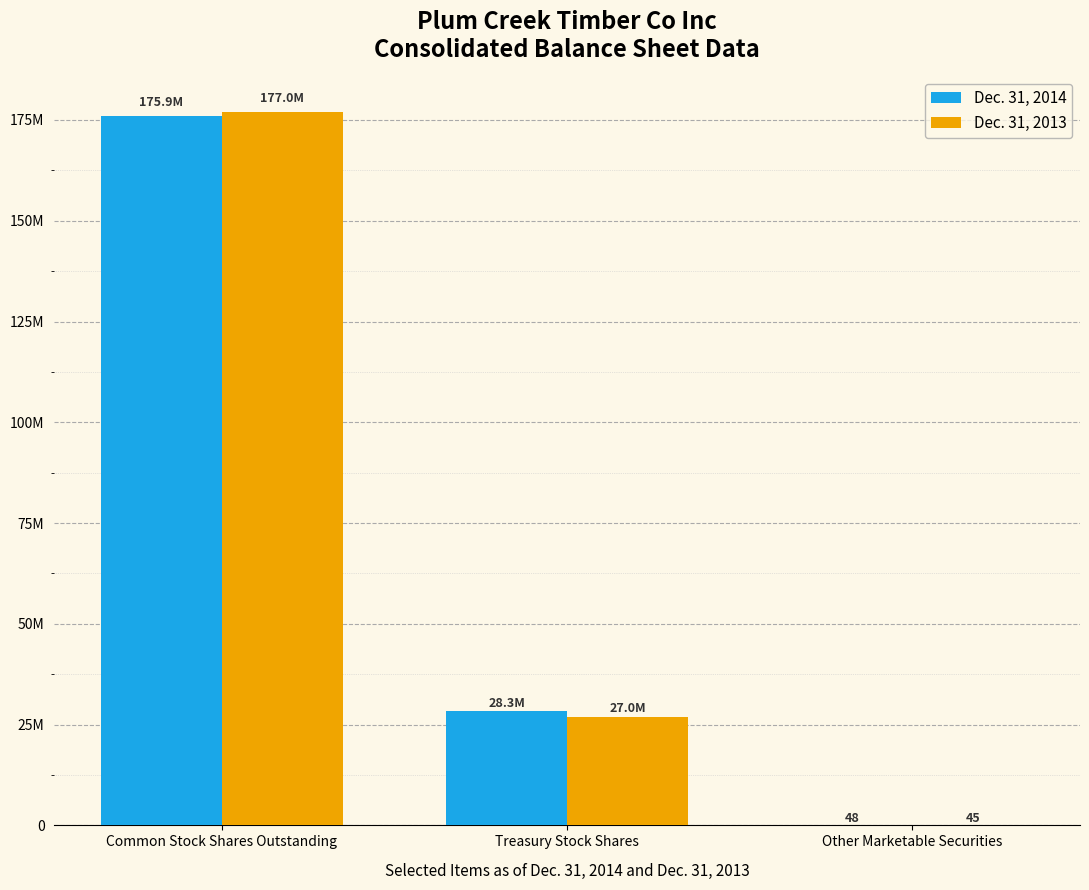

What is the sum of the Dec. 31, 2014 values at Treasury Stock Shares and Common Stock Shares Outstanding?

204200000